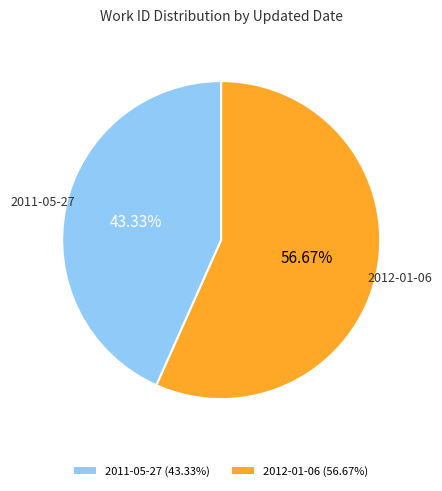

How many segments does this pie chart have?

2